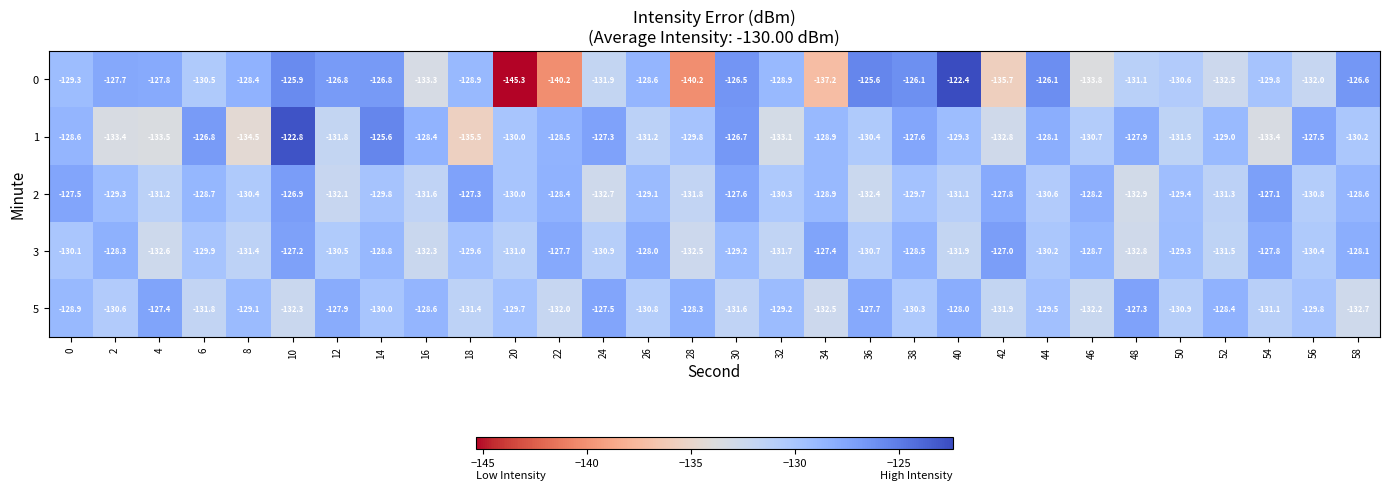

The value of 0 at 12 is -126.8. True or false?

True